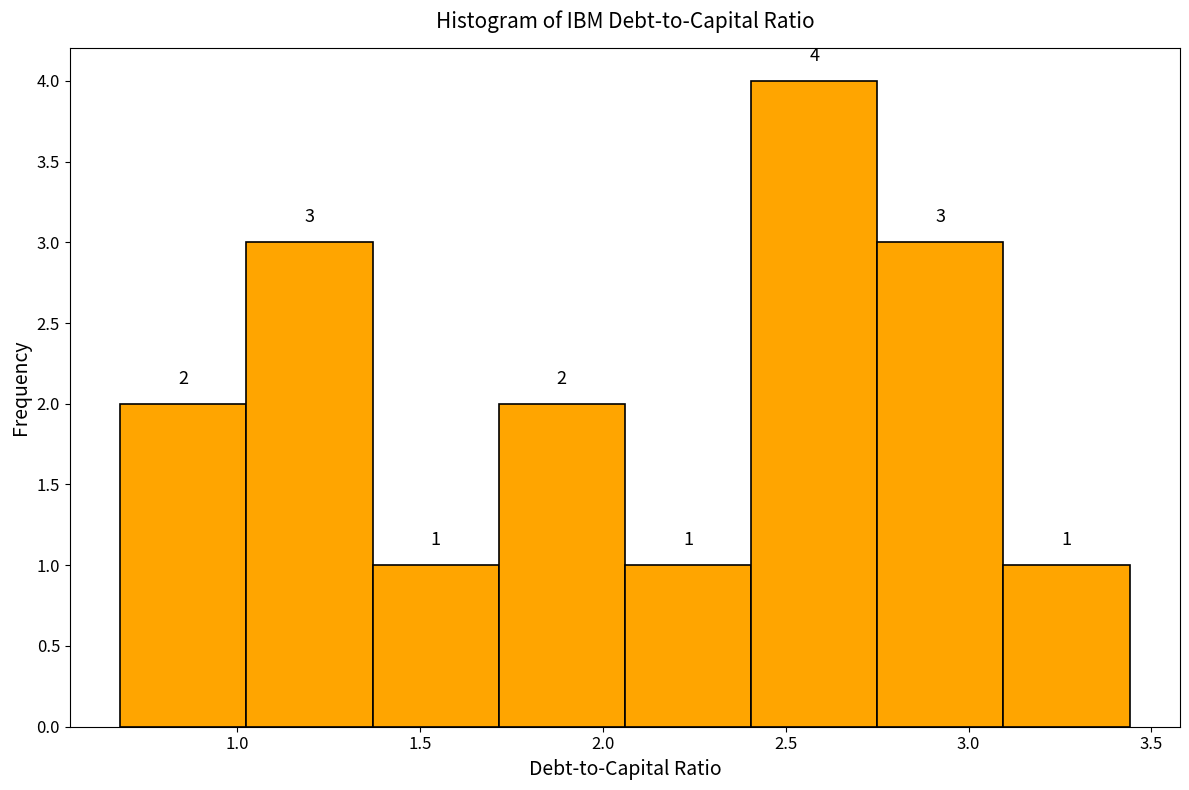

How tall is the bar that spans 2.405 to 2.750 on the x-axis? The bar edges are not printed on the chart, so give them approximately, as read against the axis.

4